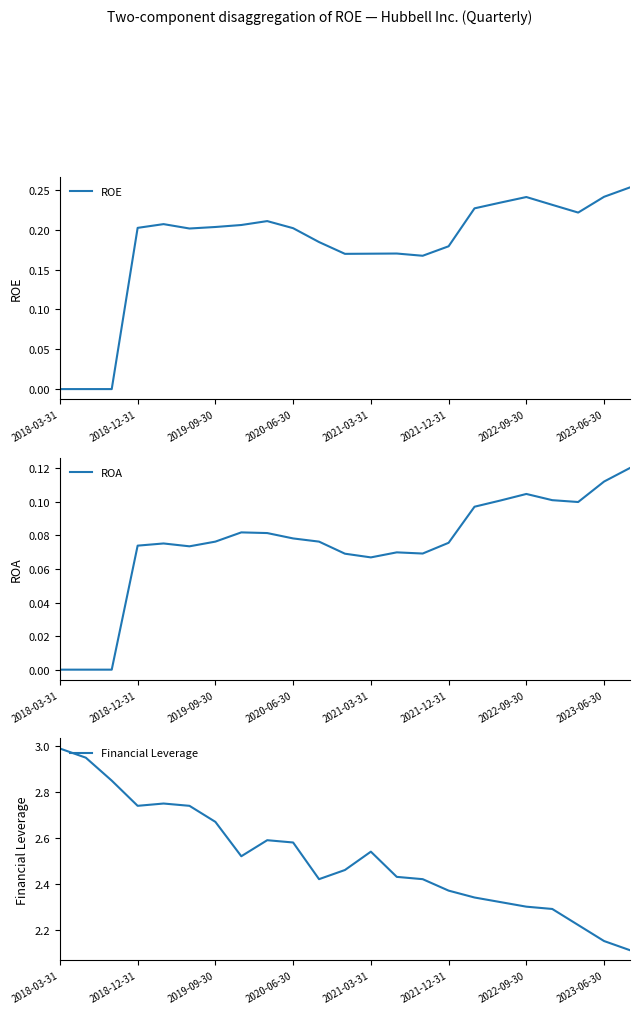

Is the value of Financial Leverage at 20 greater than the value of ROE at 19?

Yes